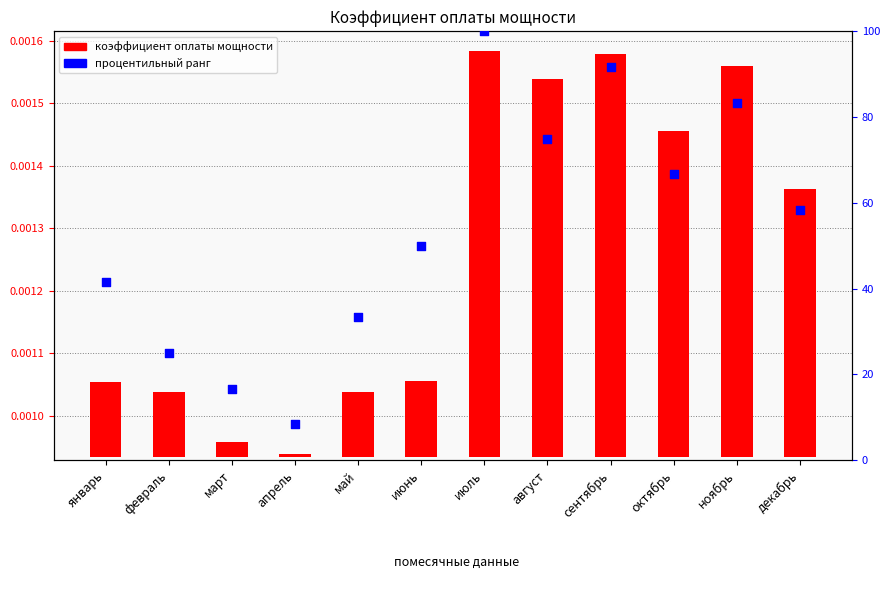

At how many categories does at least one series exceed 0?

12